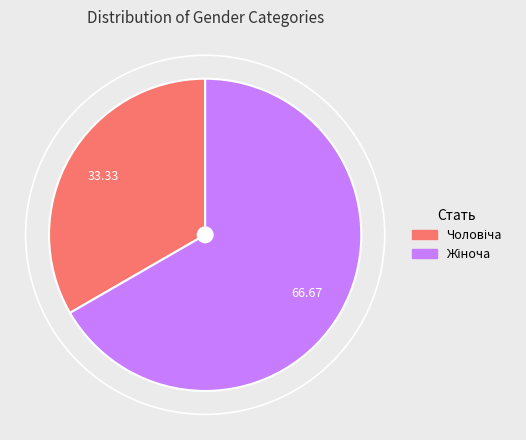

Is there a majority slice in this chart?

Yes